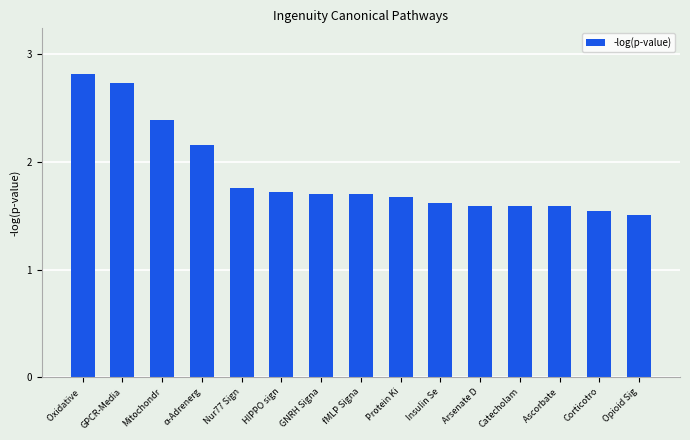

Count the values in the range 1 to 2.

11